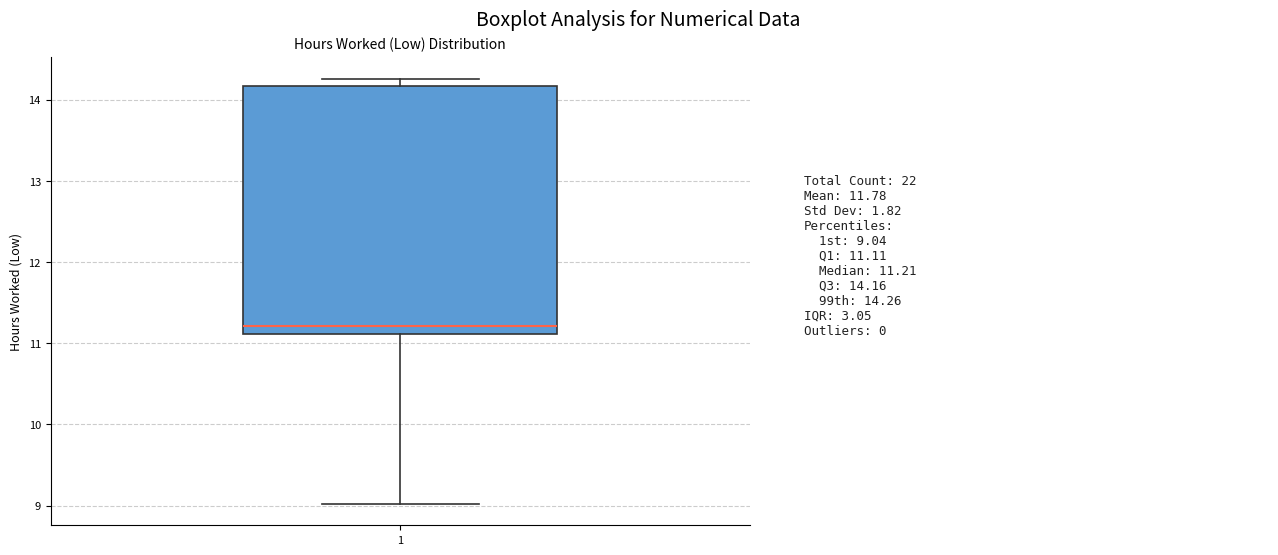

Where does the median line of the box at x = 1 sit on the y-axis? The values are not printed on the chart, so give them approximately, as read against the axis.

11.2